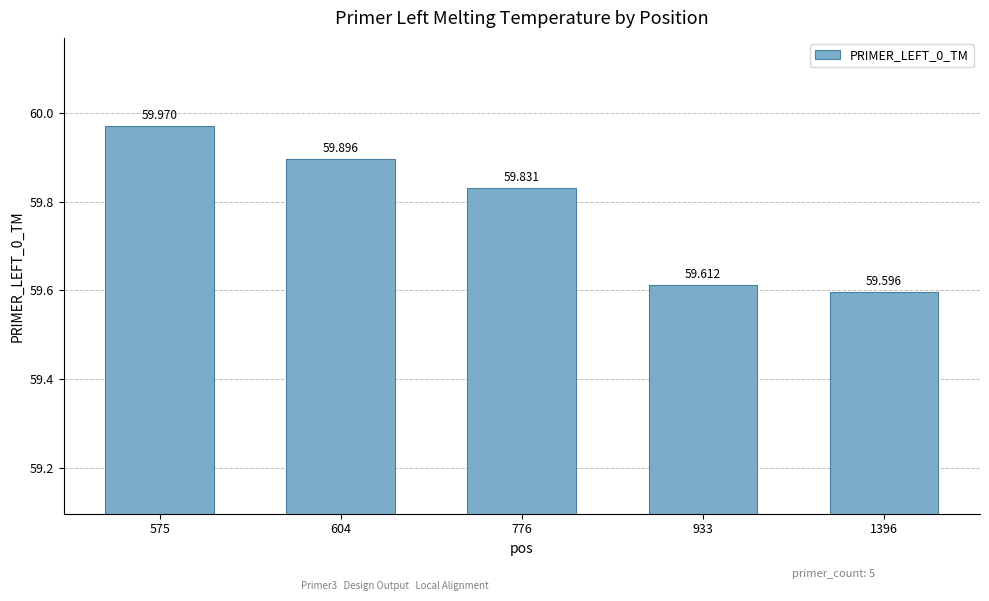

What is the sum of all values?

298.9